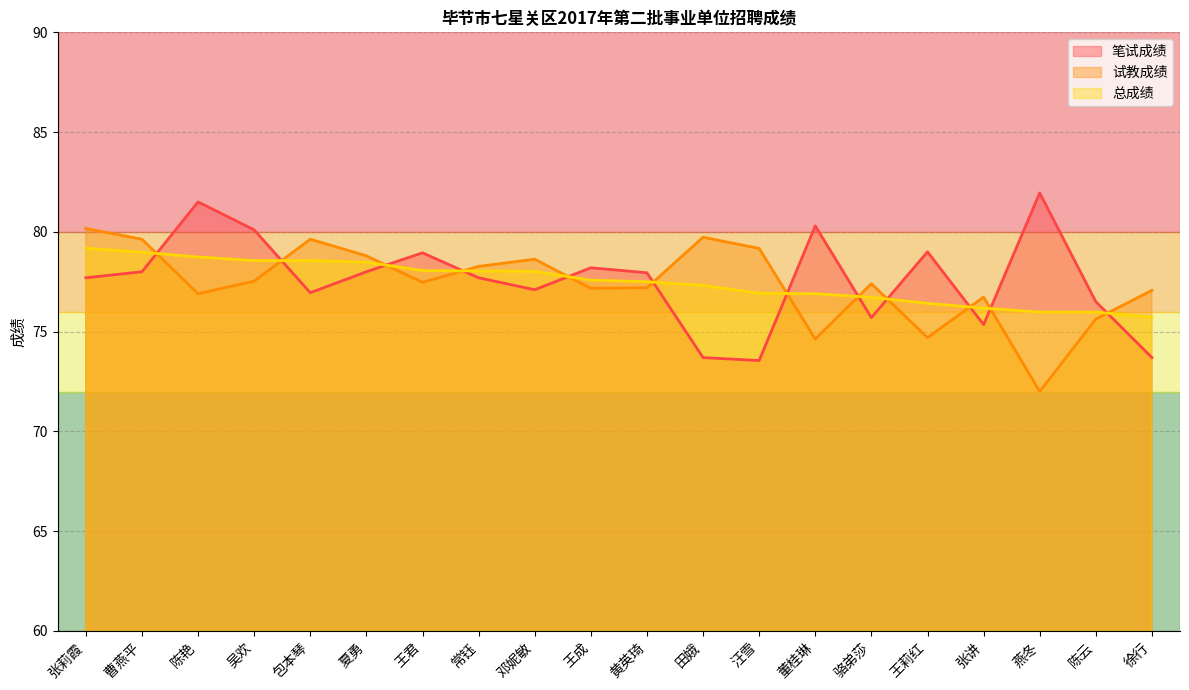

What are all the series names shown in the legend?

笔试成绩, 试教成绩, 总成绩